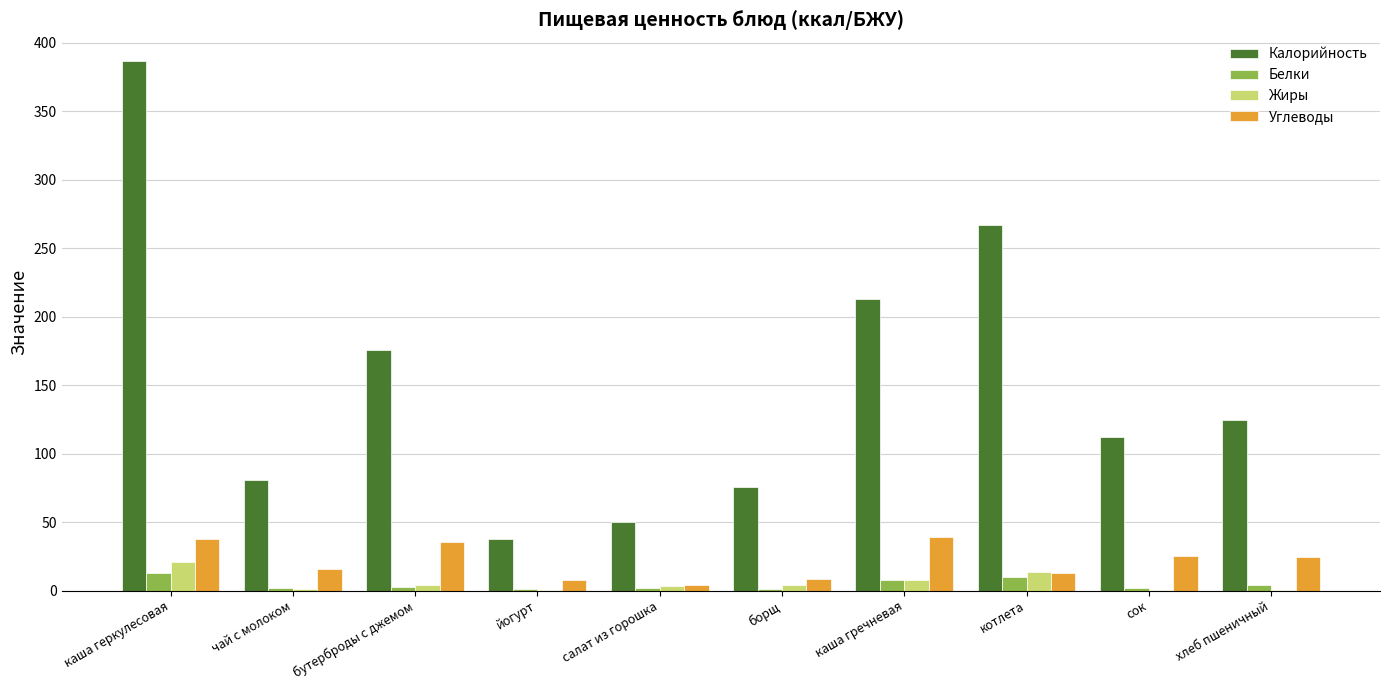

Between чай с молоком and бутерброды с джемом, which series saw the biggest shift?

Калорийность